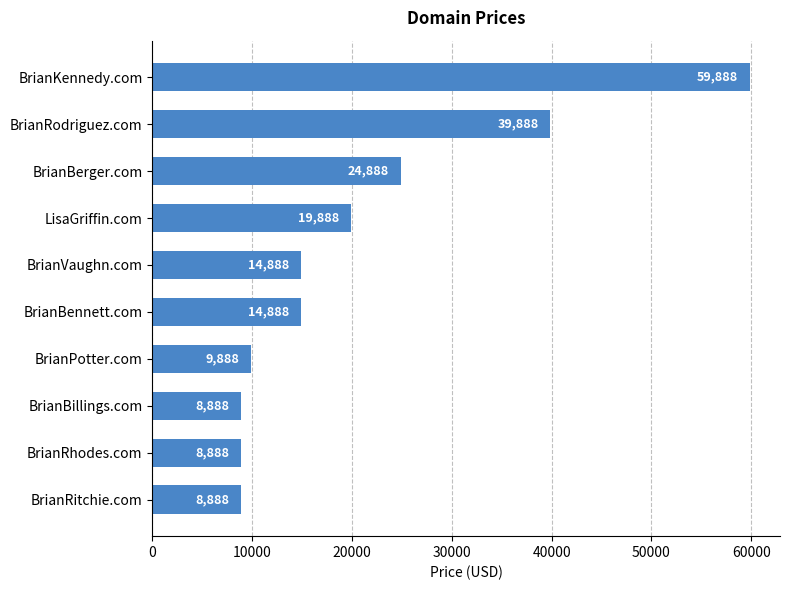

What is the difference between the maximum and second lowest values?

51000